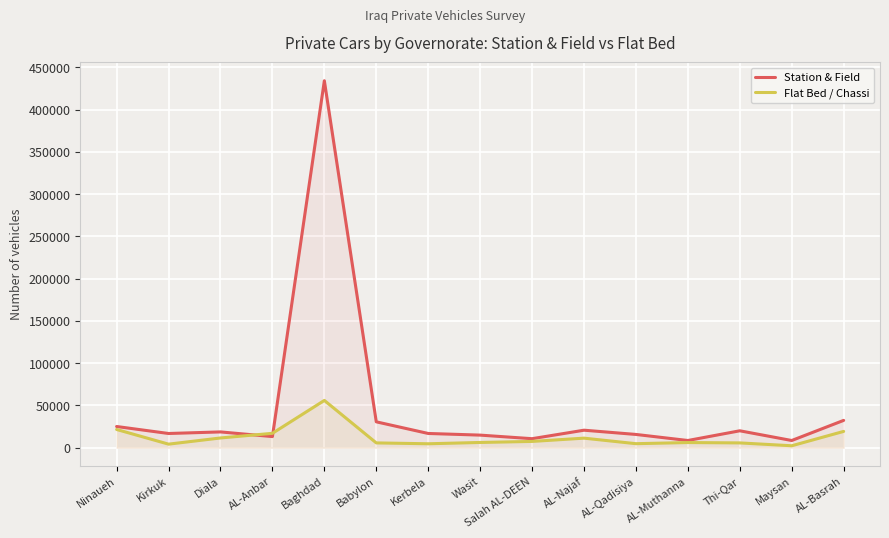

Reading left to right, transcribe all the data shown in this chart.

Station & Field: 25104	16832	18700	13174	434270	30639	16857	14911	10682	20728	15708	8543	20028	8534	32346
Flat Bed / Chassi: 21575	4225	11540	17038	55965	5694	4669	6212	7448	11319	4775	6111	5689	2311	19308